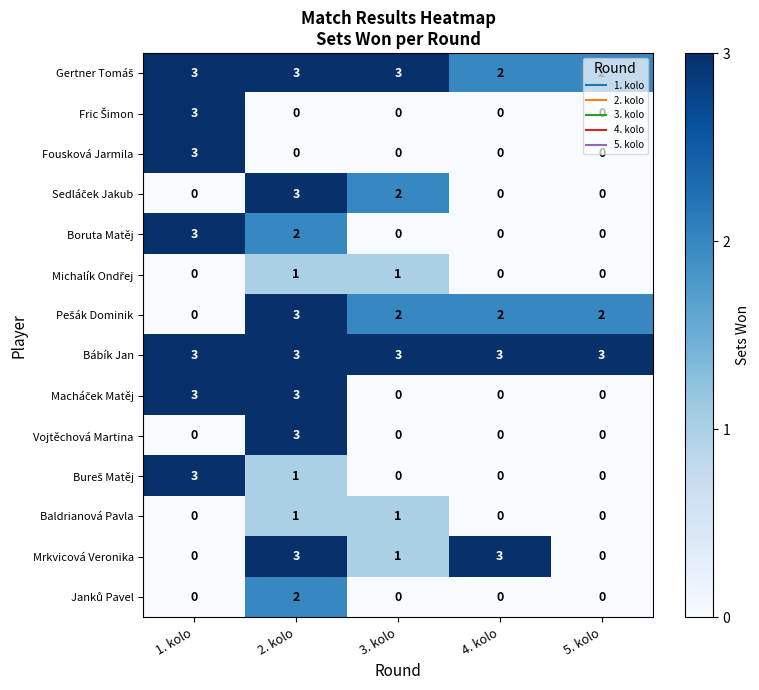

How many categories are shown in the chart?

5